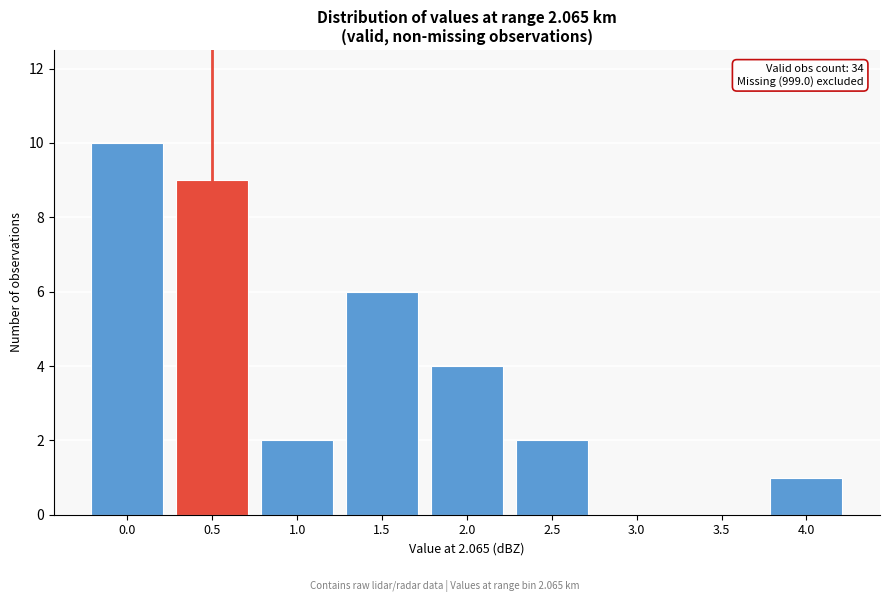

Reading left to right, list all the values displayed in this chart.

0.0=10	0.5=9	1.0=2	1.5=6	2.0=4	2.5=2	3.0=0	3.5=0	4.0=1